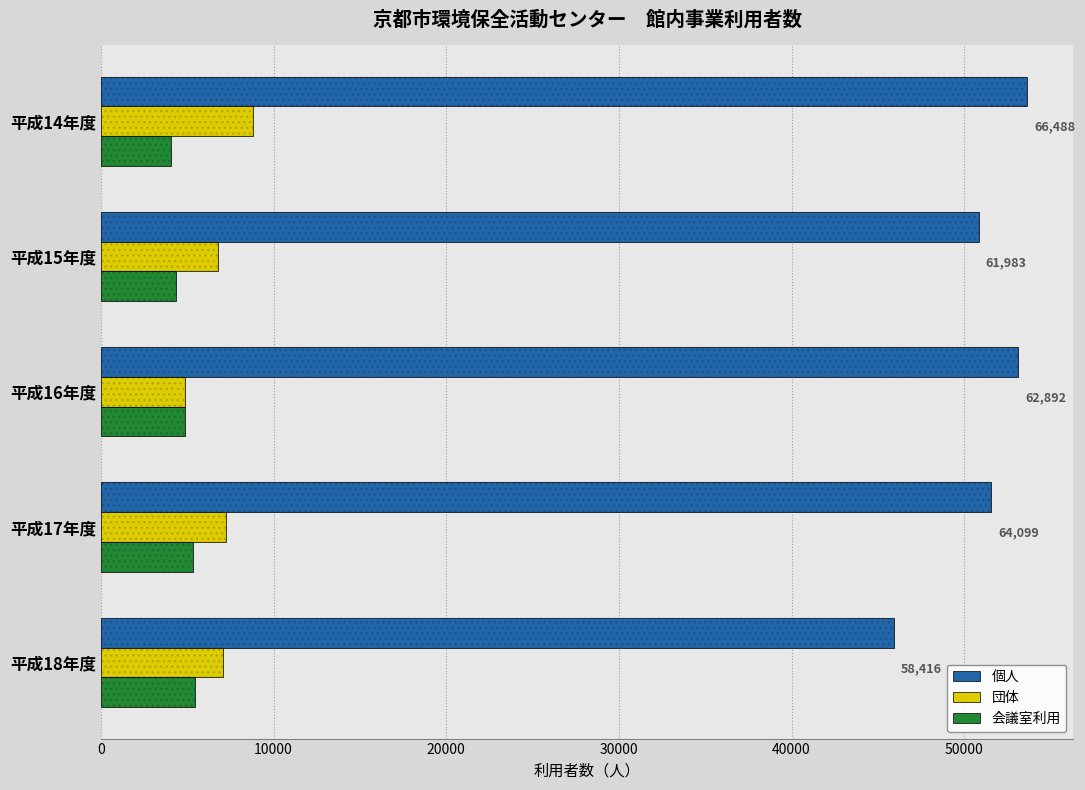

How many data points in 会議室利用 are less than 4895?

2